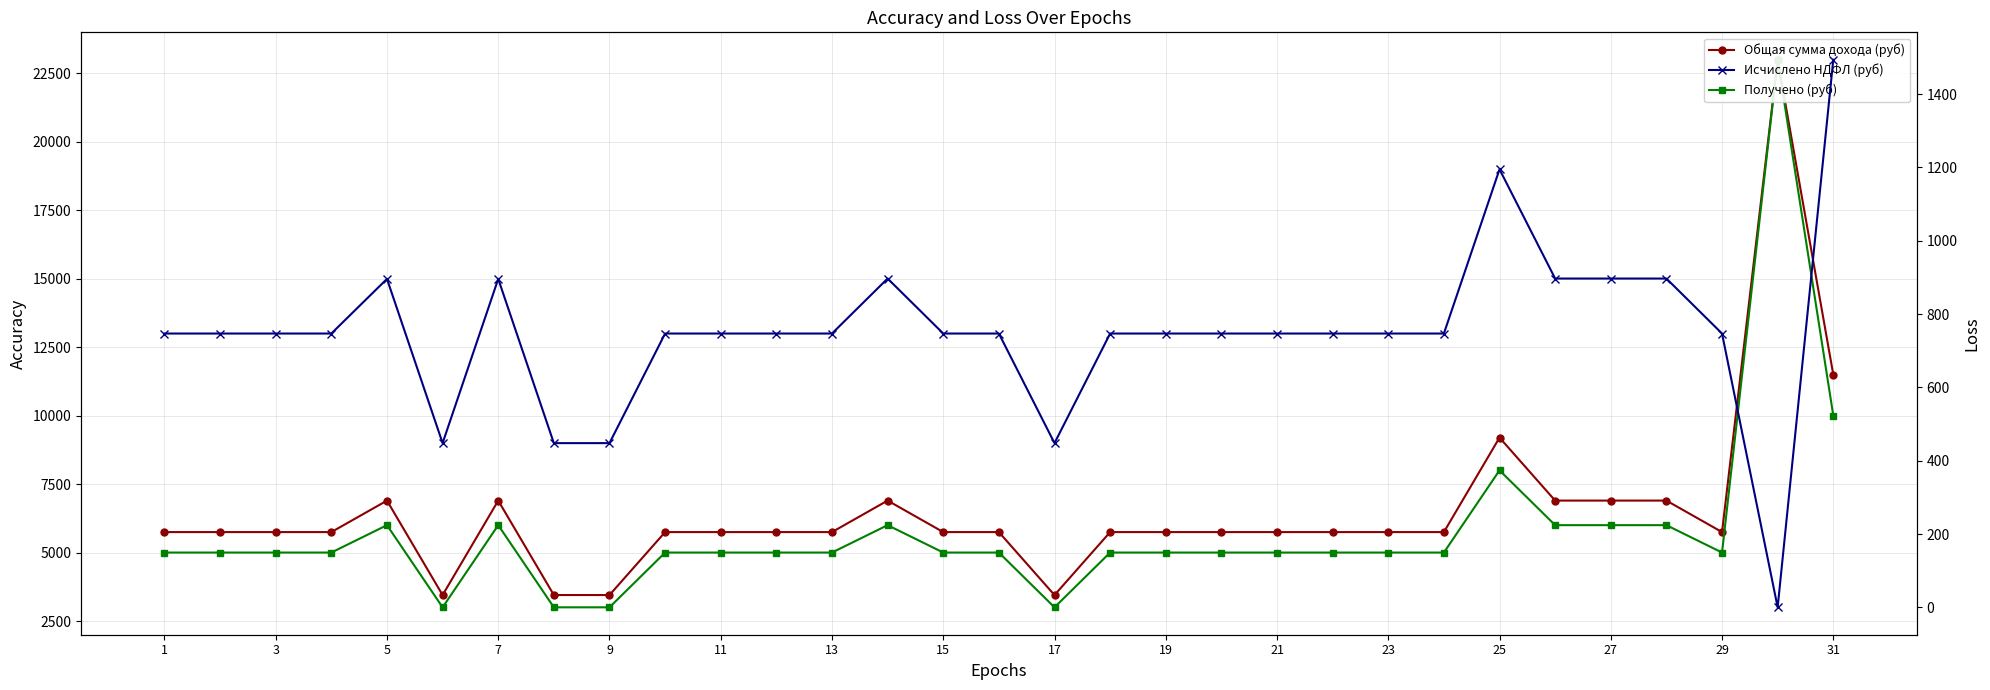

True or false: Исчислено НДФЛ (руб) and Получено (руб) intersect in this chart.

False